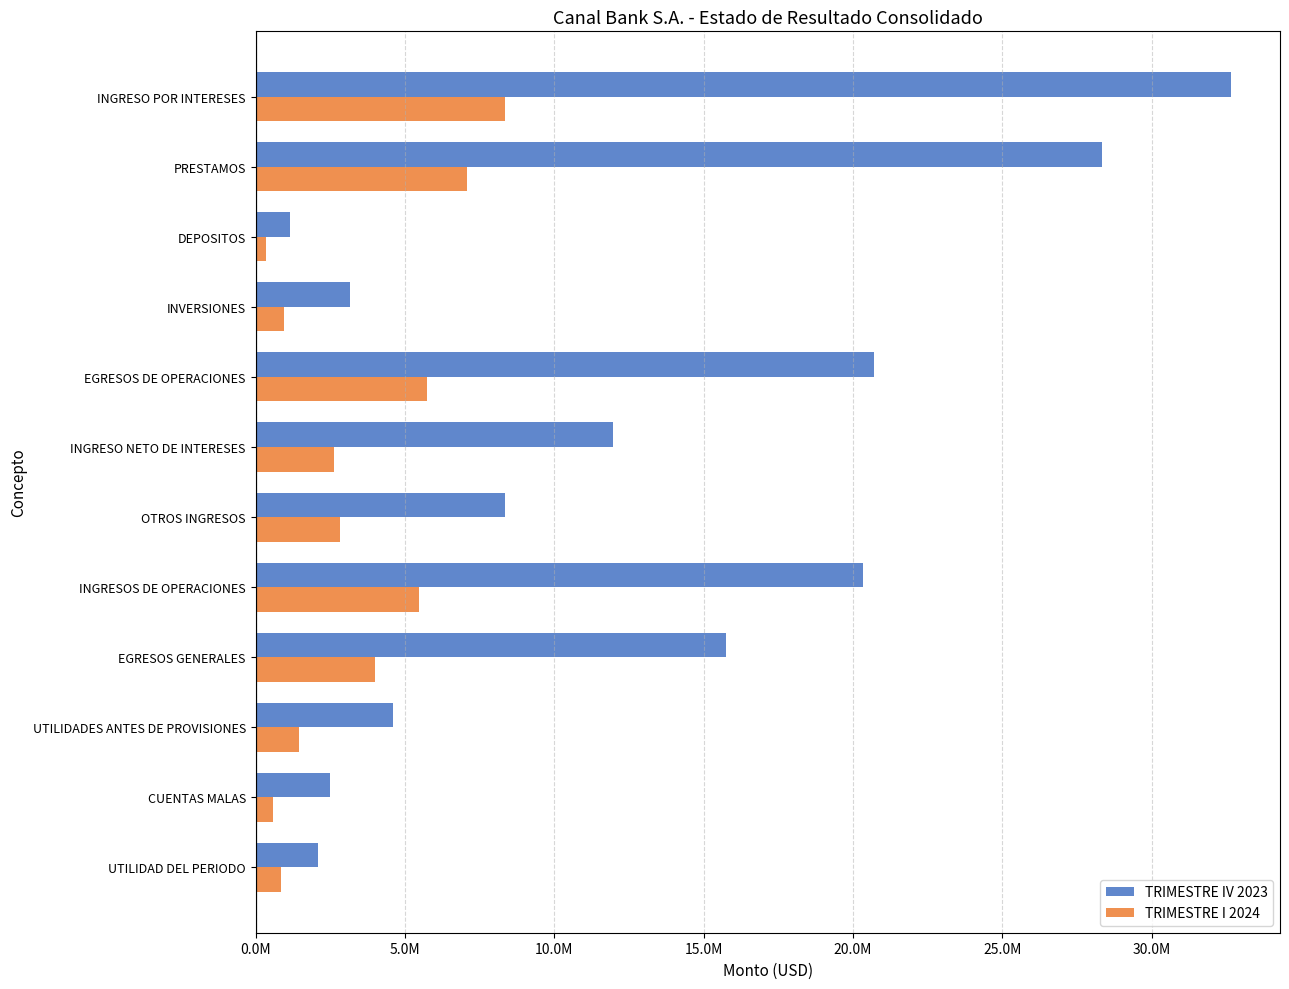

What is the average value of the TRIMESTRE I 2024 series?

3359477.1